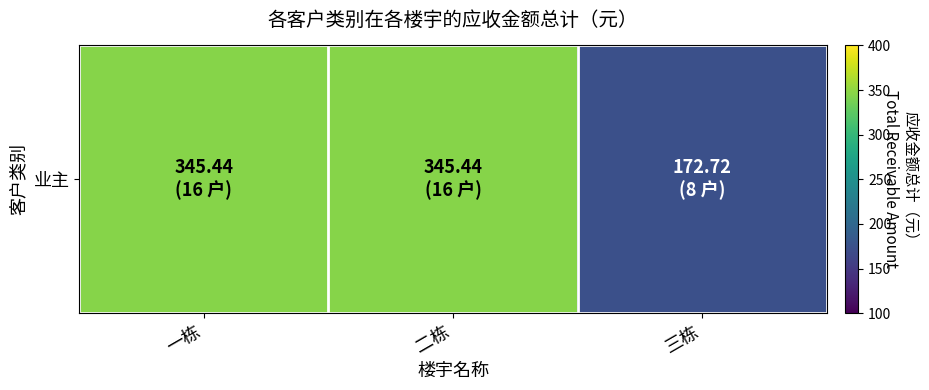

At which label is the value closest to 259?

三栋